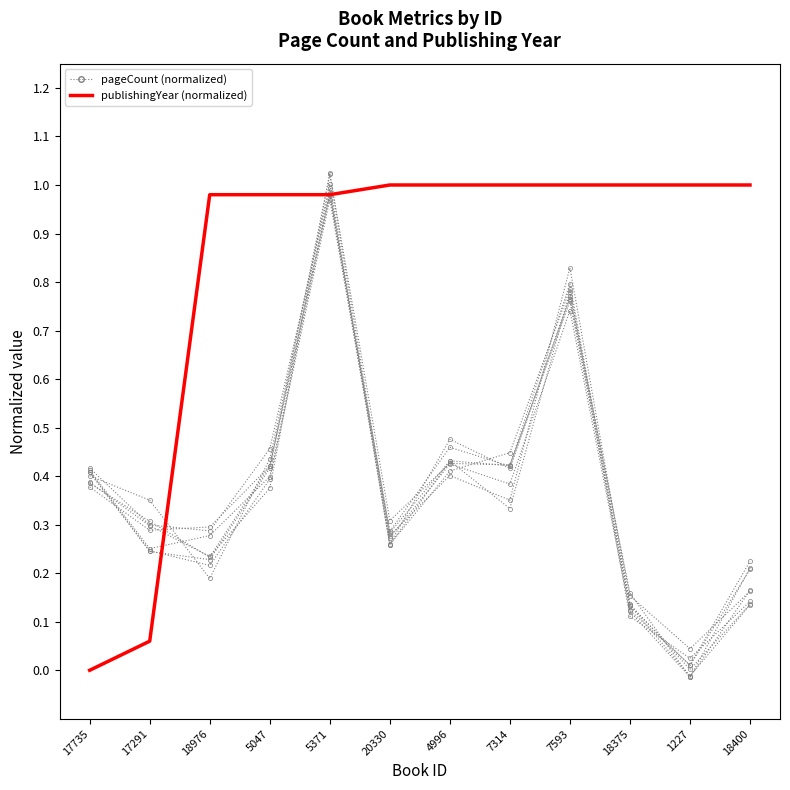

What is the greatest value displayed?

1.0